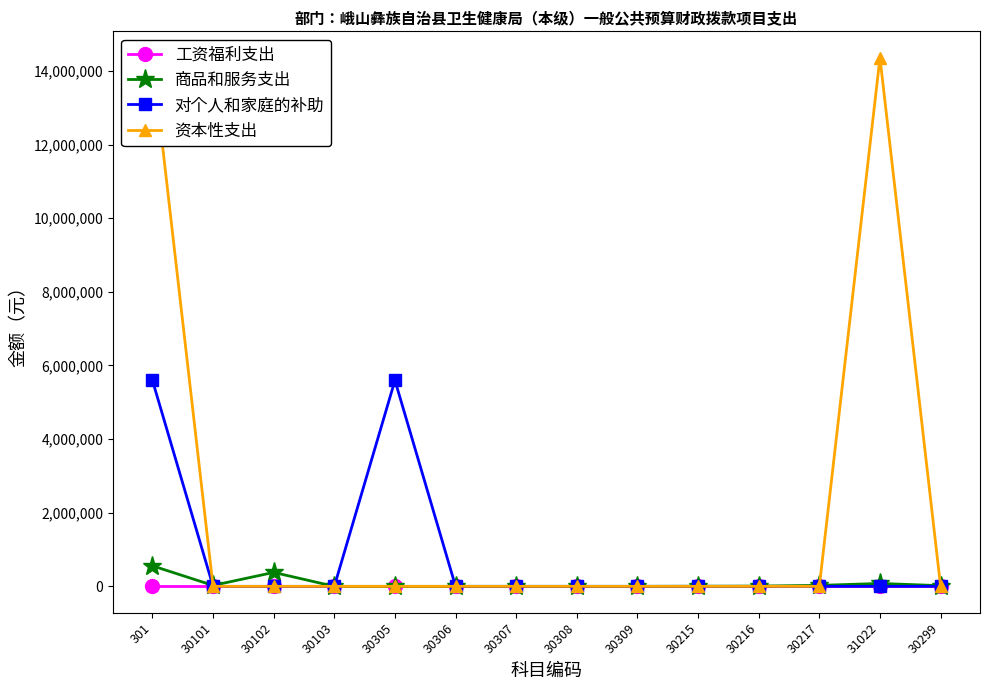

What is the label of the 7th point from the left?

30307